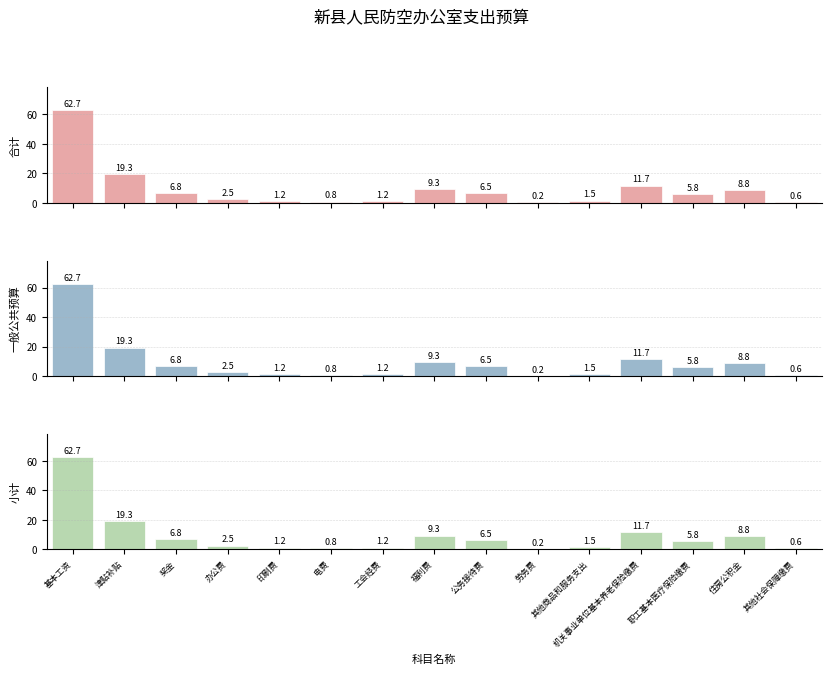

At which label does 小计 reach its minimum?

劳务费